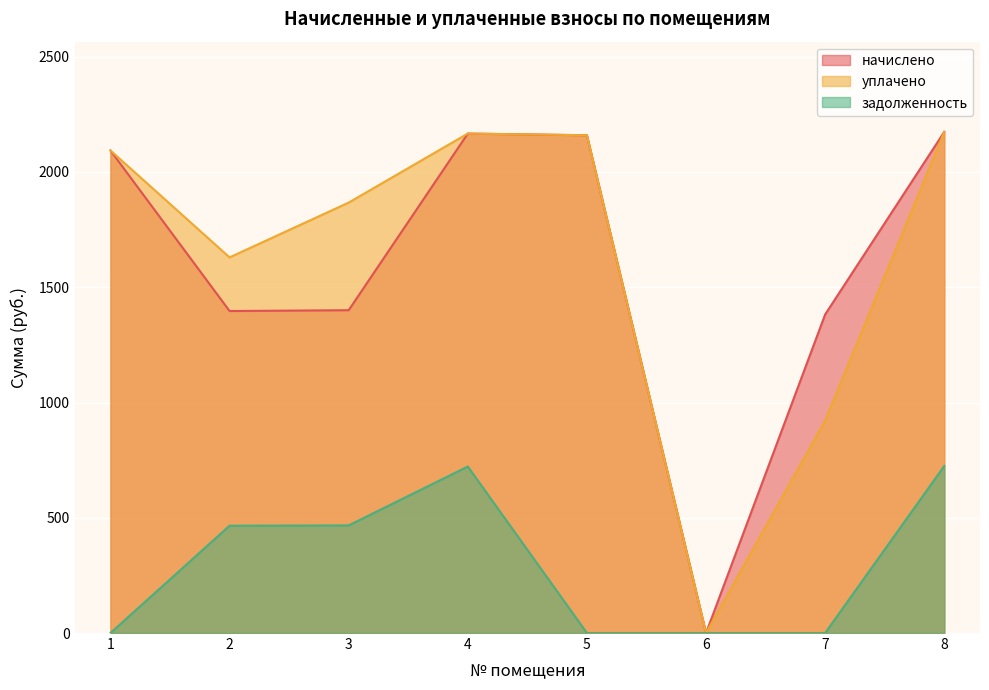

How many values in the задолженность series are below 465?

4